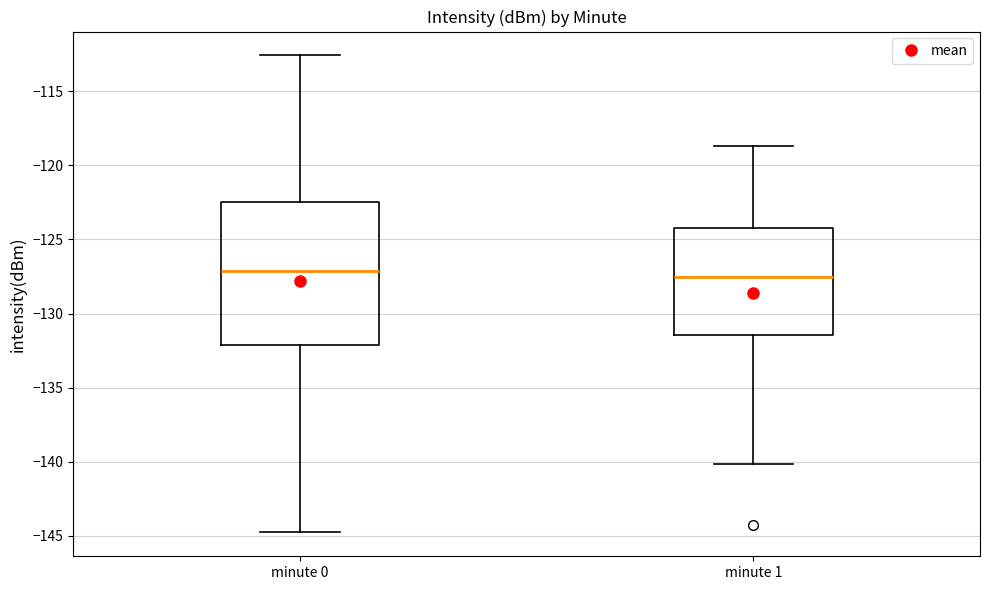

Where is the upper edge of the box for minute 0 on the y-axis? The values are not printed on the chart, so give them approximately, as read against the axis.

-122.5